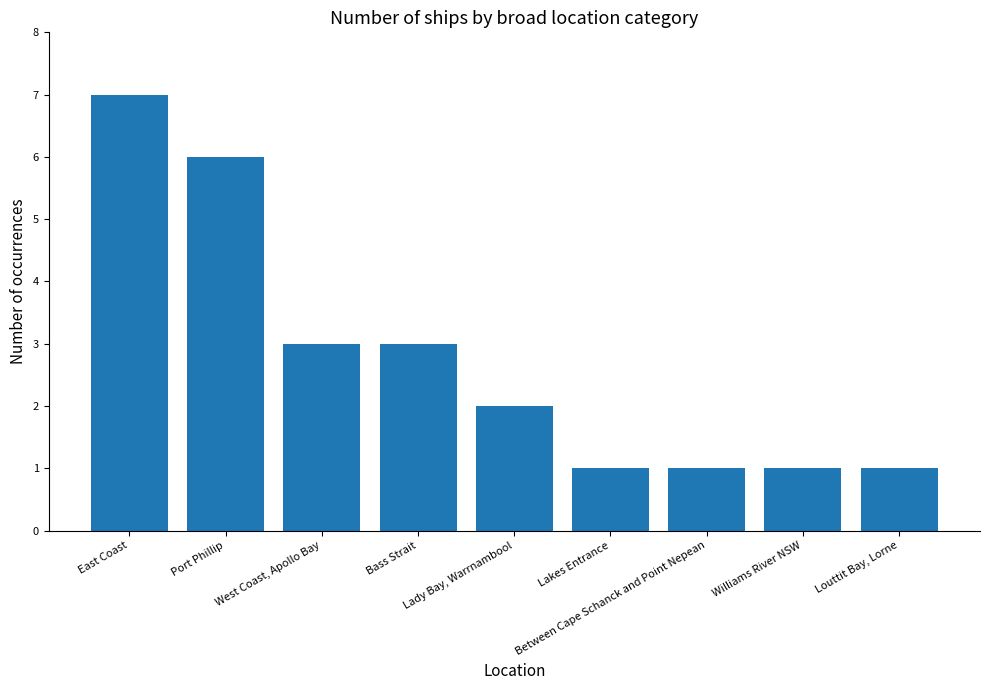

Count the values in the range 1 to 3.

7